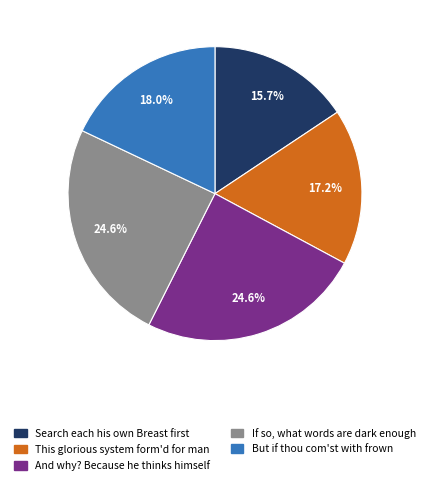

What percentage is the If so, what words are dark enough slice, to the nearest percent?

25%